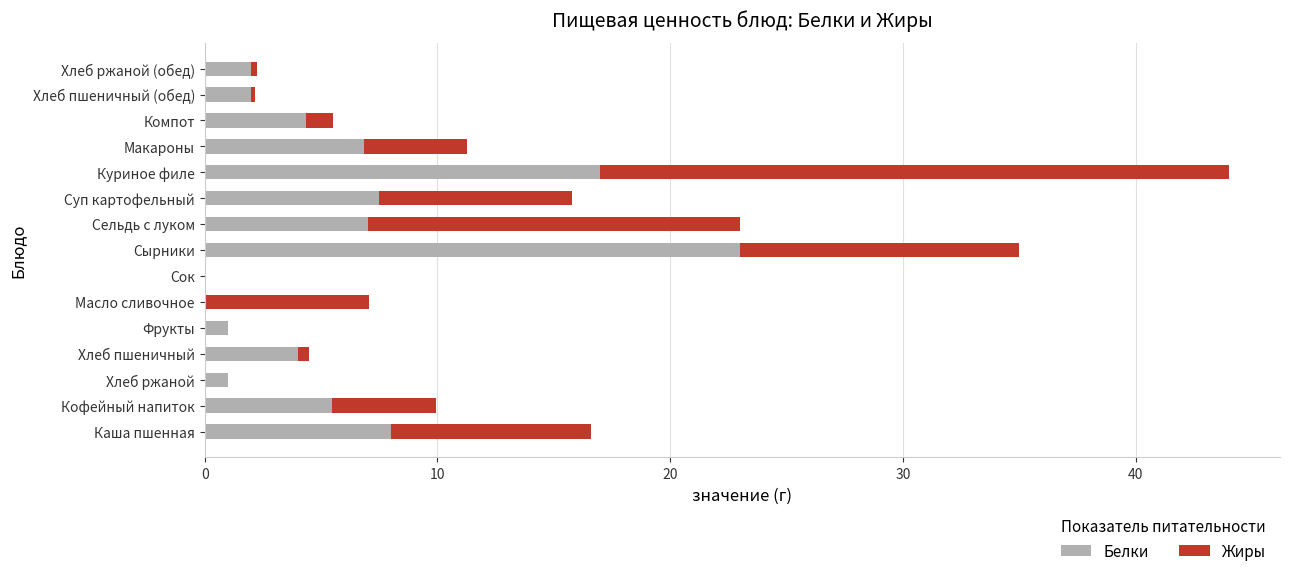

At which label does Белки reach its peak?

Сырники